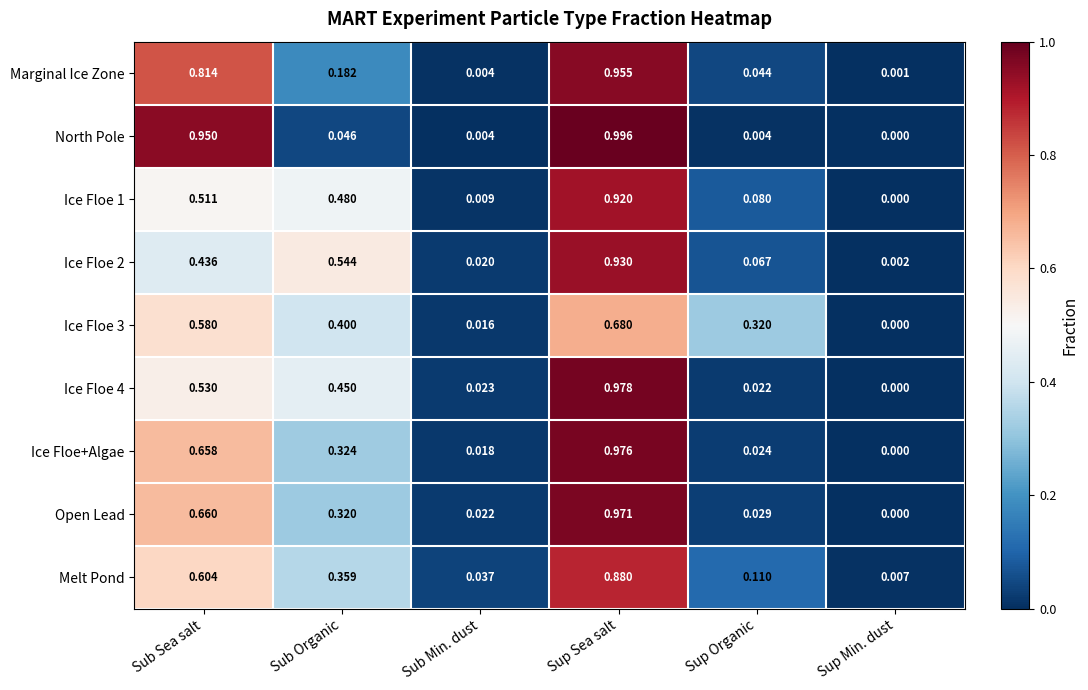

How many data points does each series have?

6